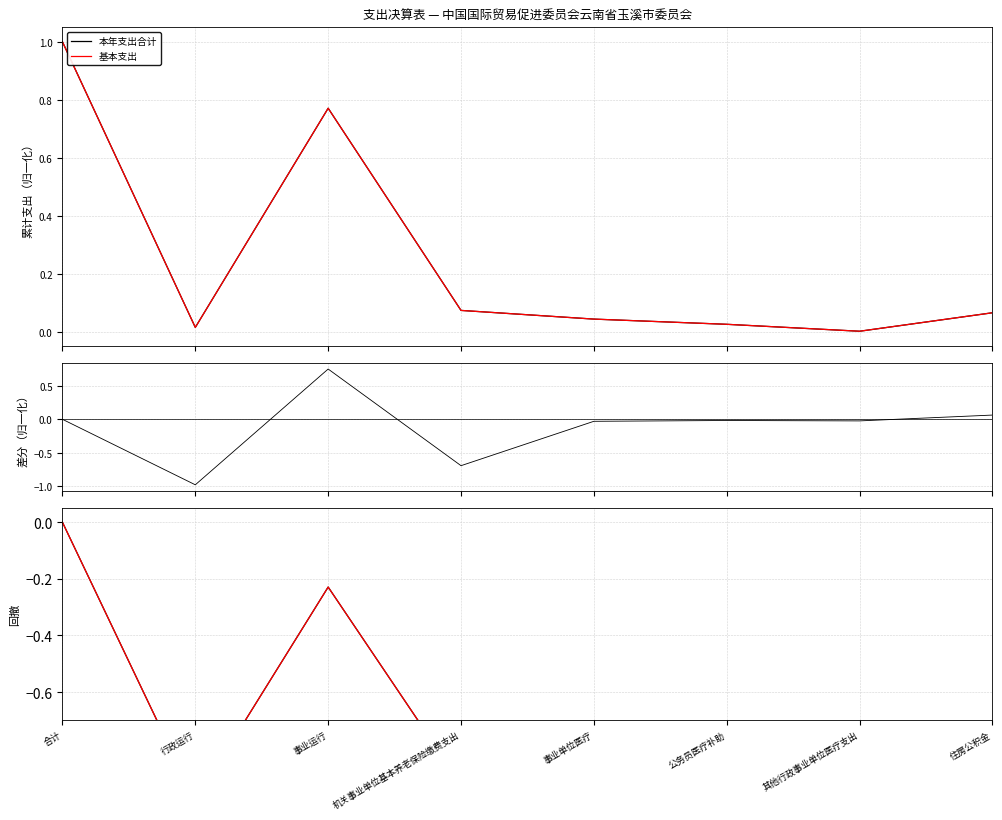

At how many categories does at least one series exceed 0?

8